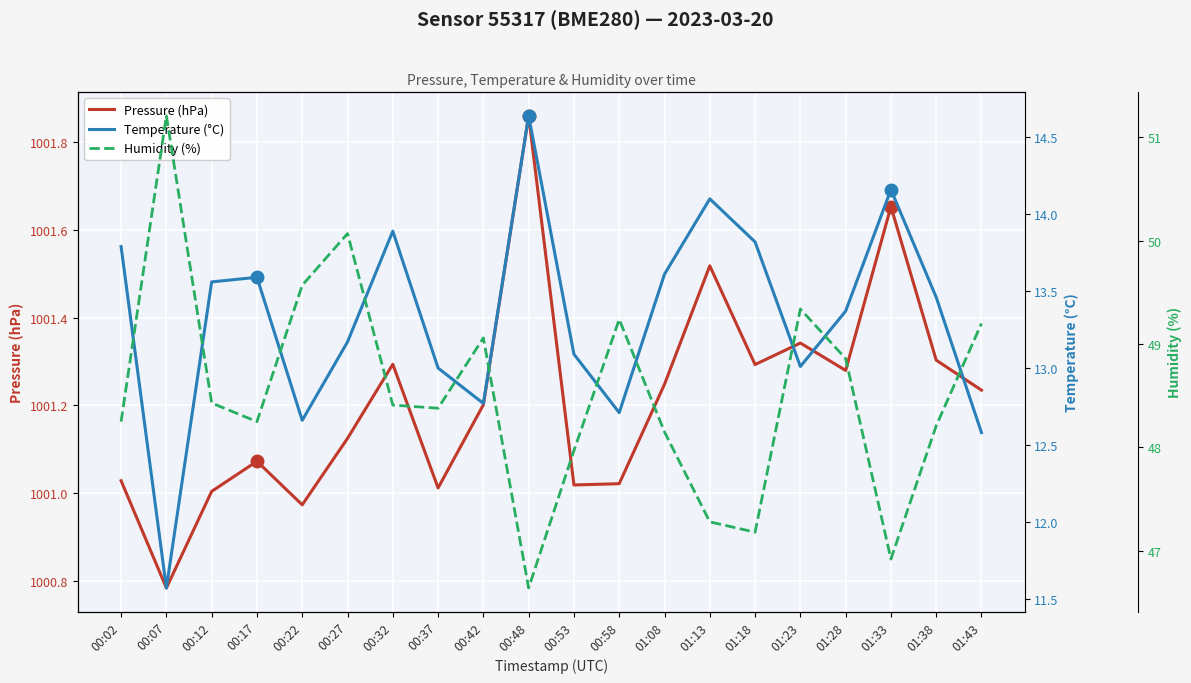

True or false: Humidity (%) has a value of 79.3 at 01:08.

False